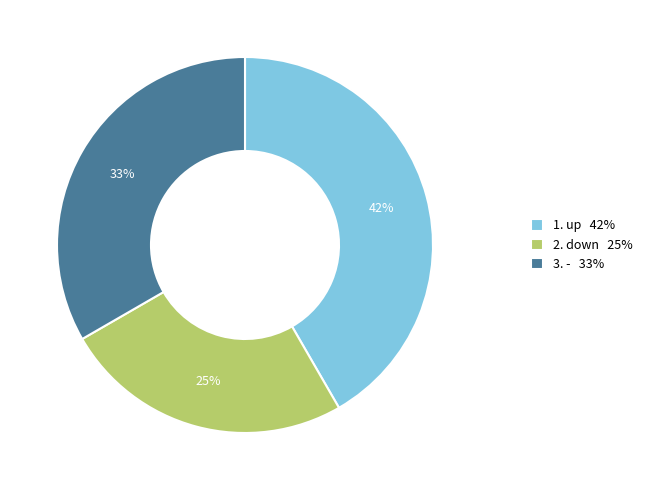

Does any single category account for the majority?

No